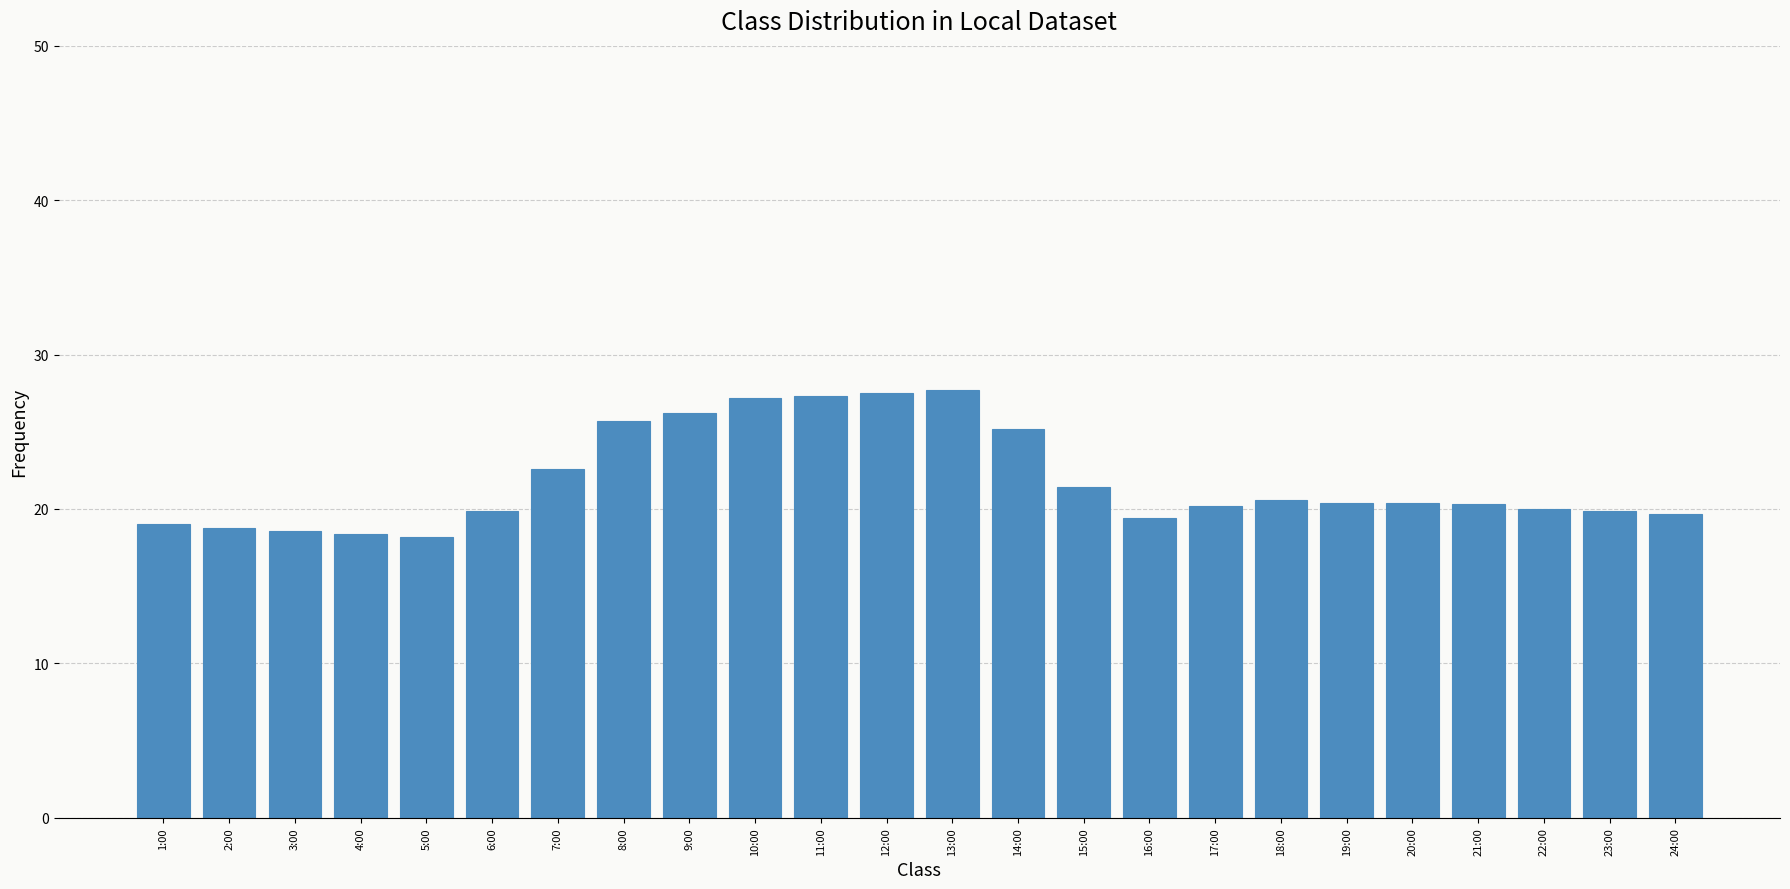

What is the minimum value shown in the chart?

18.2